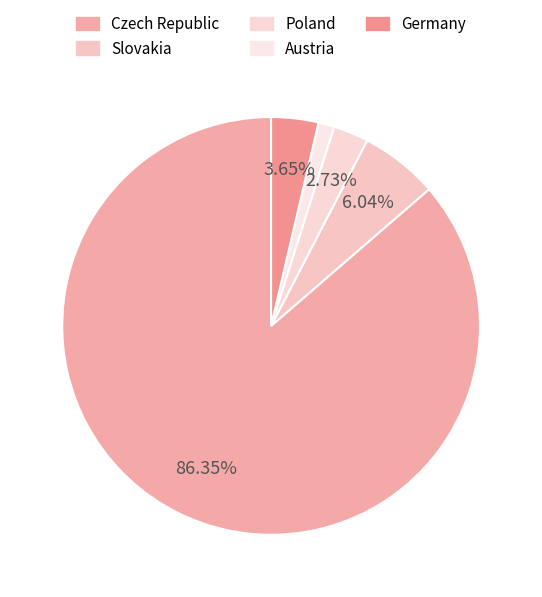

Which slice is the smallest?

Austria